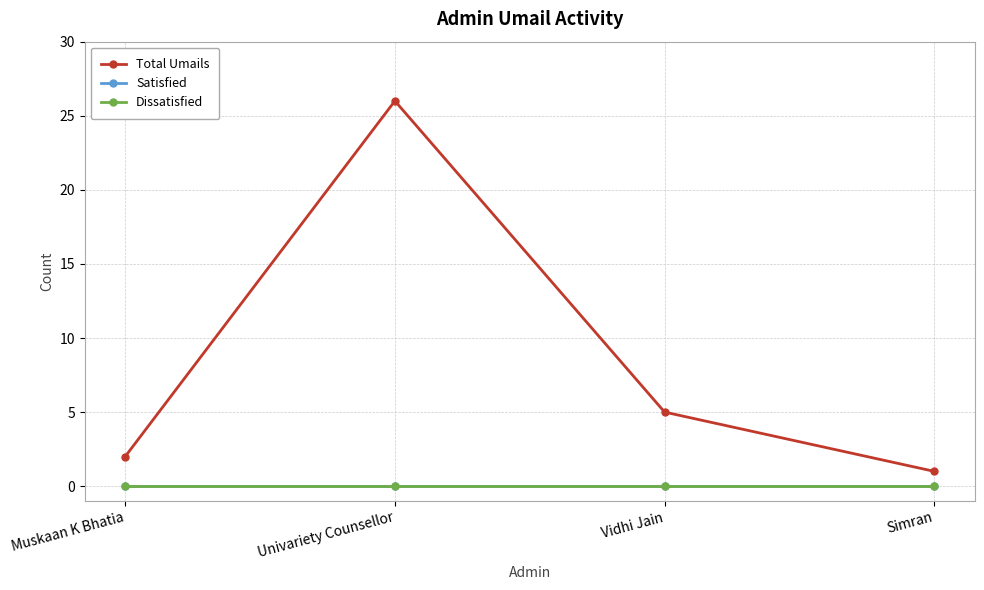

At which label does Total Umails first exceed 5?

Univariety Counsellor